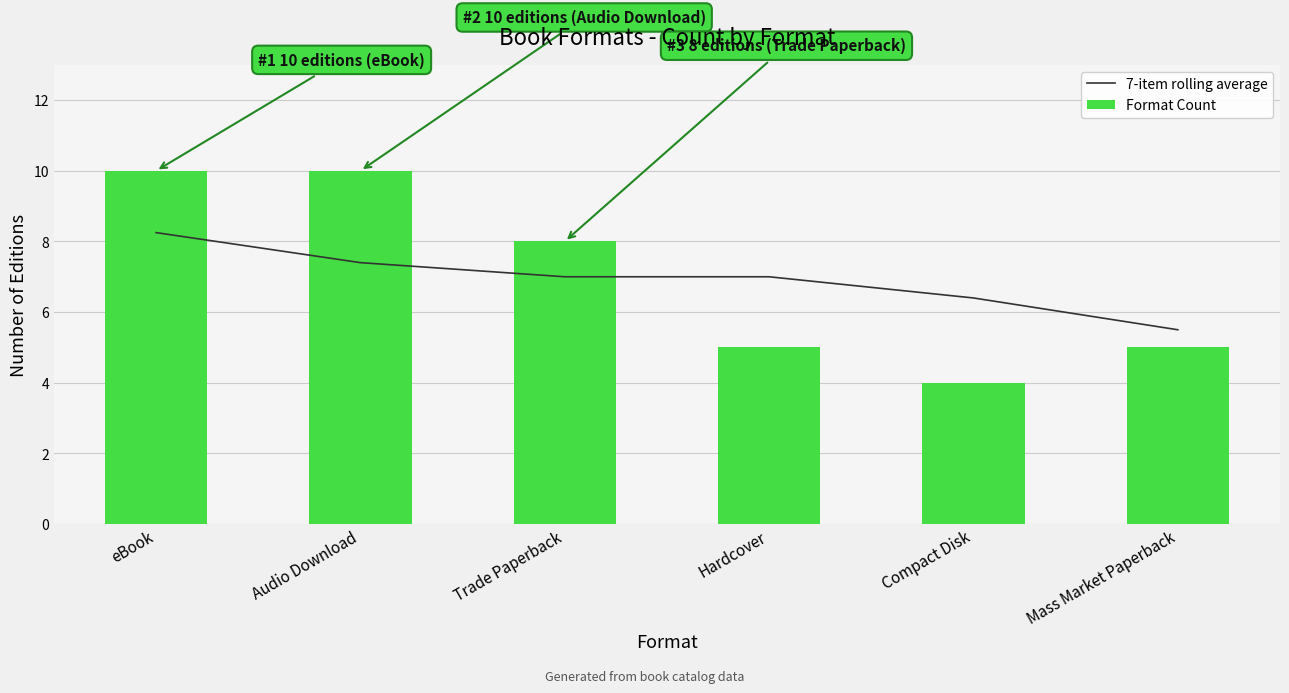

What is the approximate value of Format Count at eBook?

10